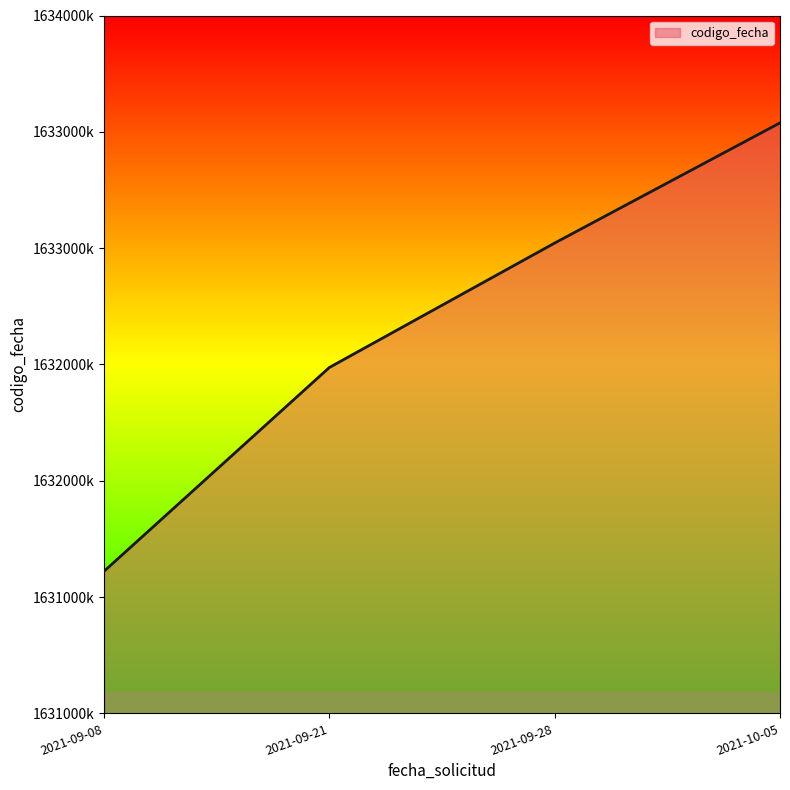

What is the difference between the maximum and second lowest values?

1051524